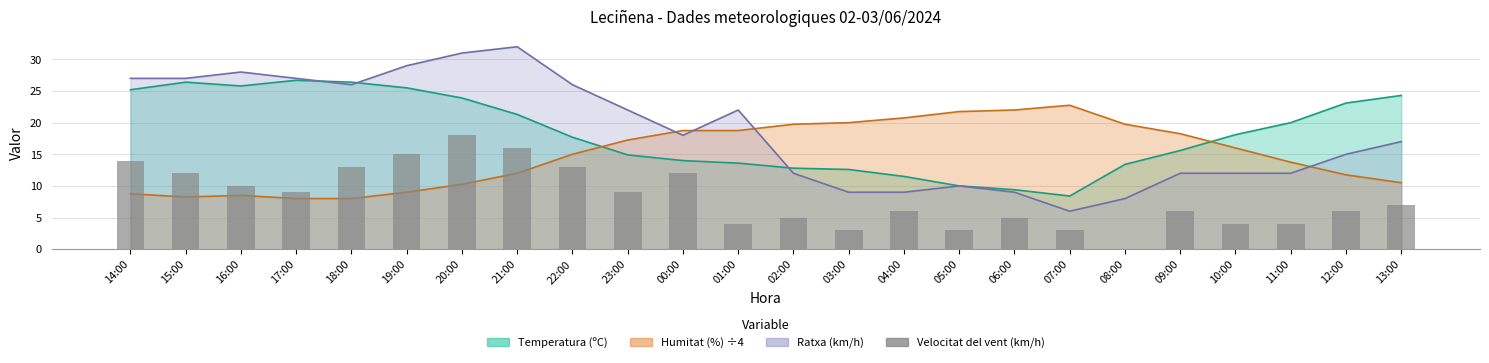

Read the value at 18:00.

13